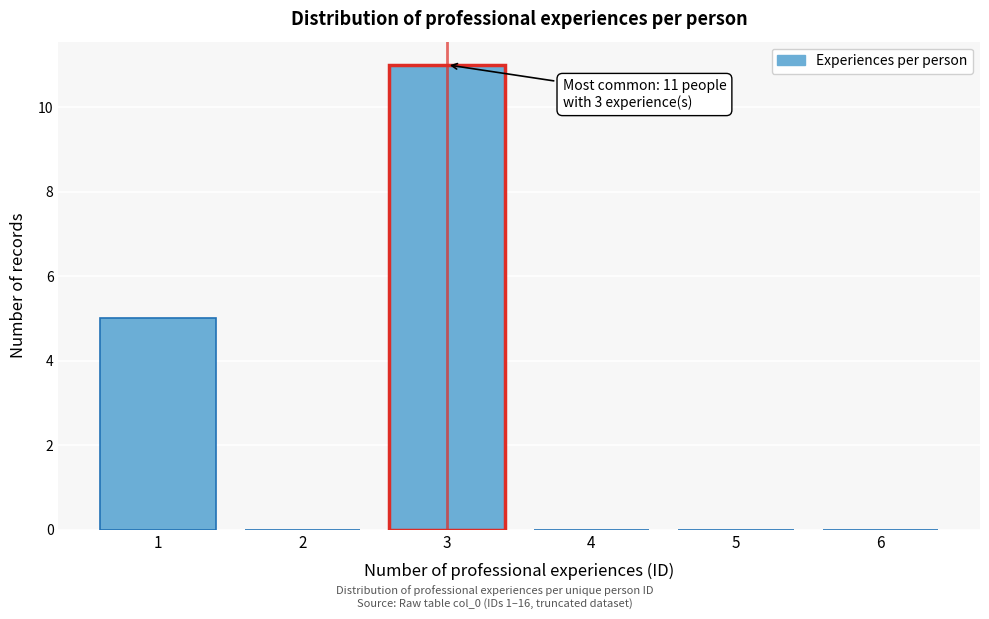

Reading right to left, list all the values displayed in this chart.

6=0	5=0	4=0	3=11	2=0	1=5